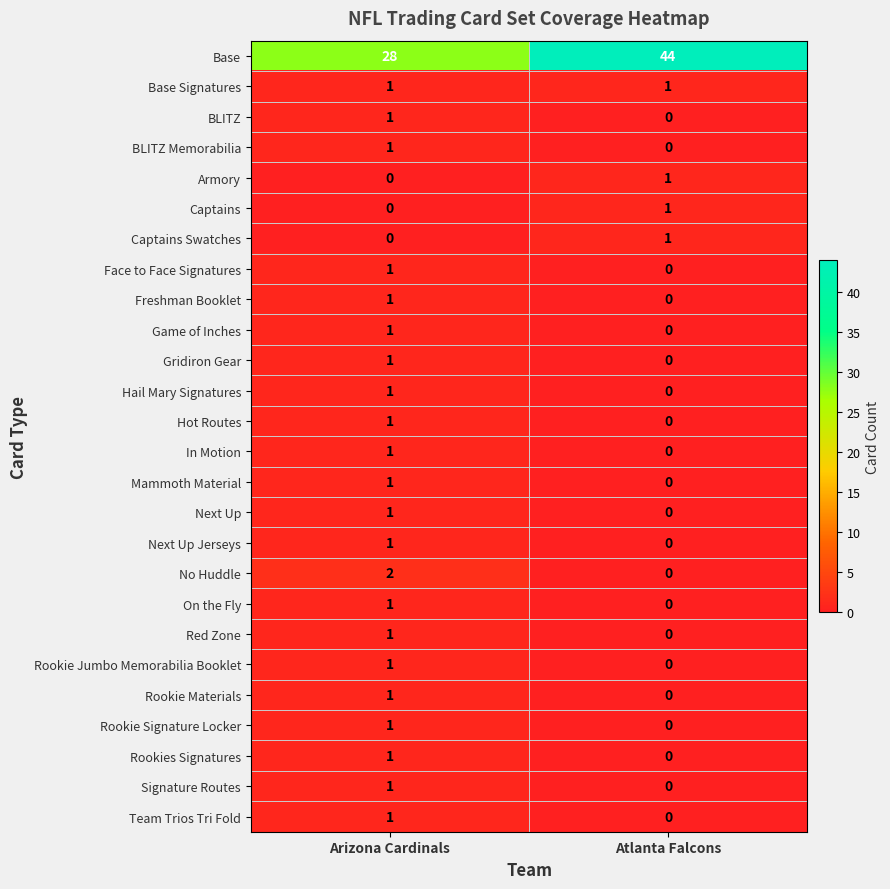

At which category does the chart reach its peak across all series?

Atlanta Falcons